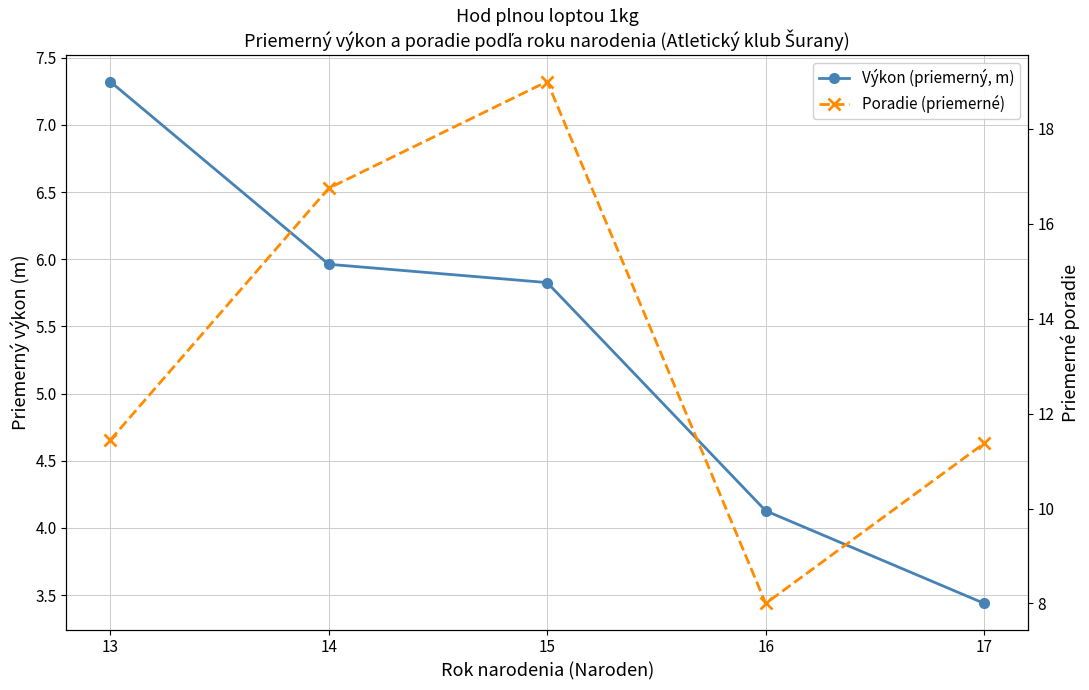

True or false: Výkon (priemerný, m) and Poradie (priemerné) intersect in this chart.

False